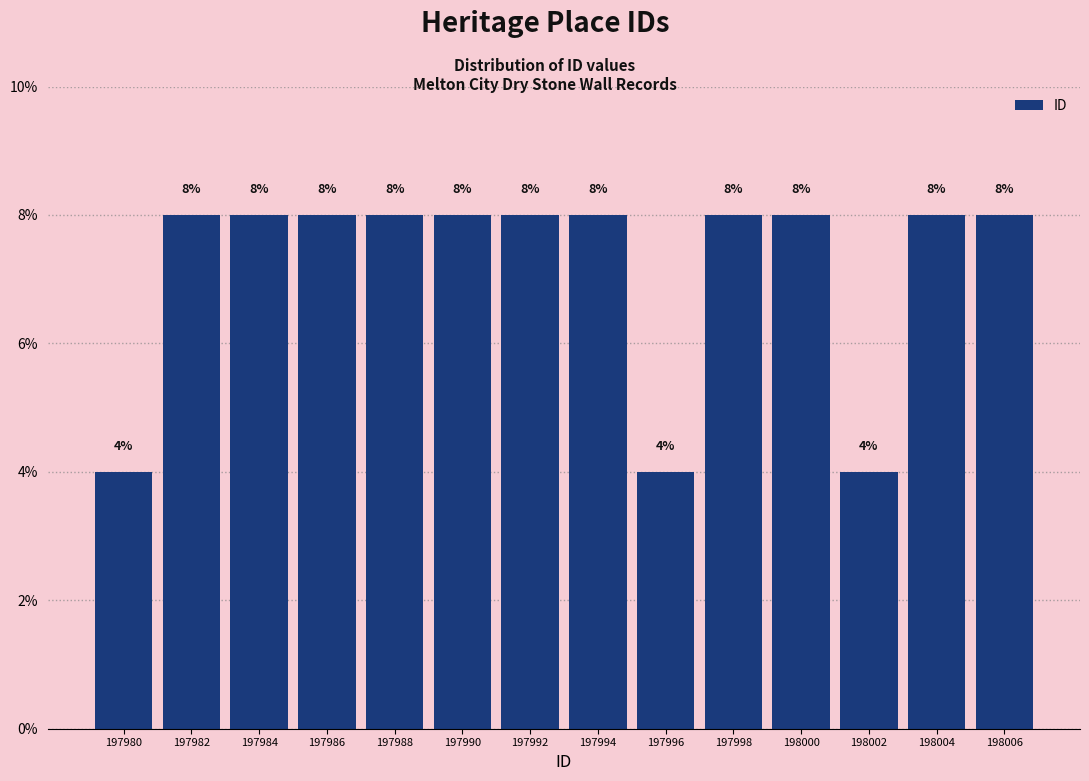

How tall is the bar that spans 197981 to 197983 on the x-axis?

8